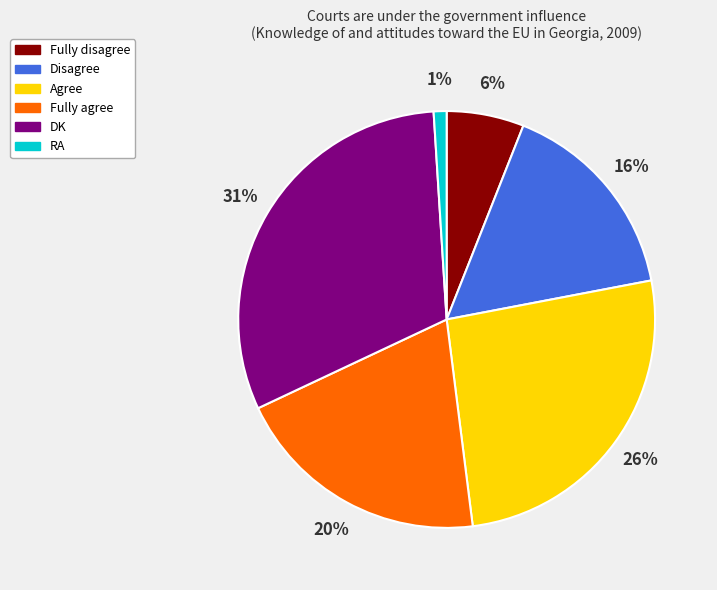

Is the sum of Fully agree and Agree greater than half?

No